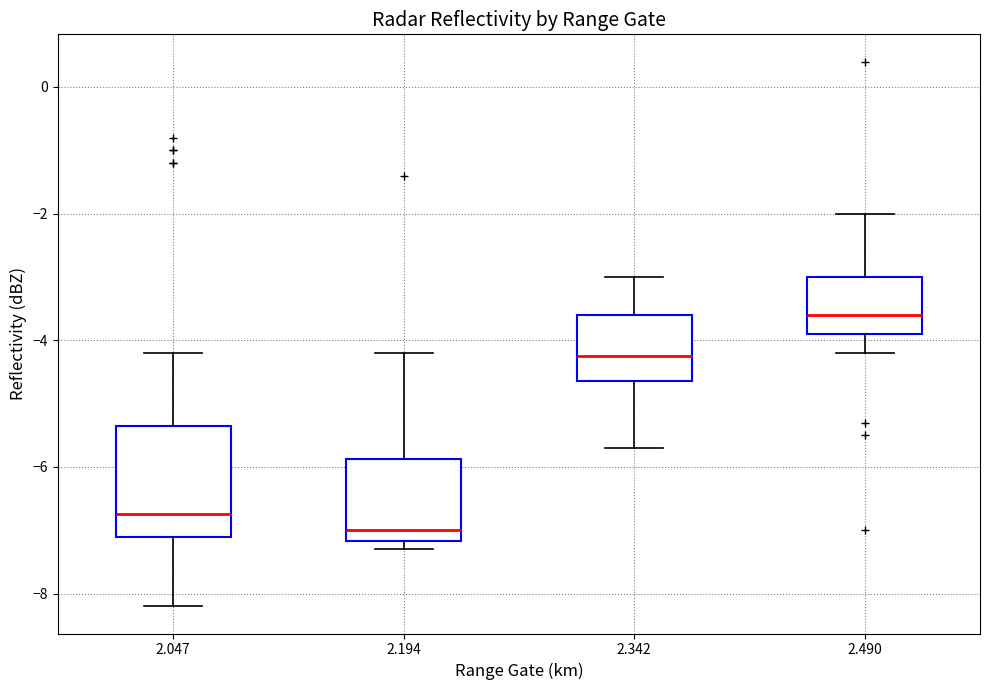

Where does the lower whisker of the box at x = 2.047 end on the y-axis? The values are not printed on the chart, so give them approximately, as read against the axis.

-8.2